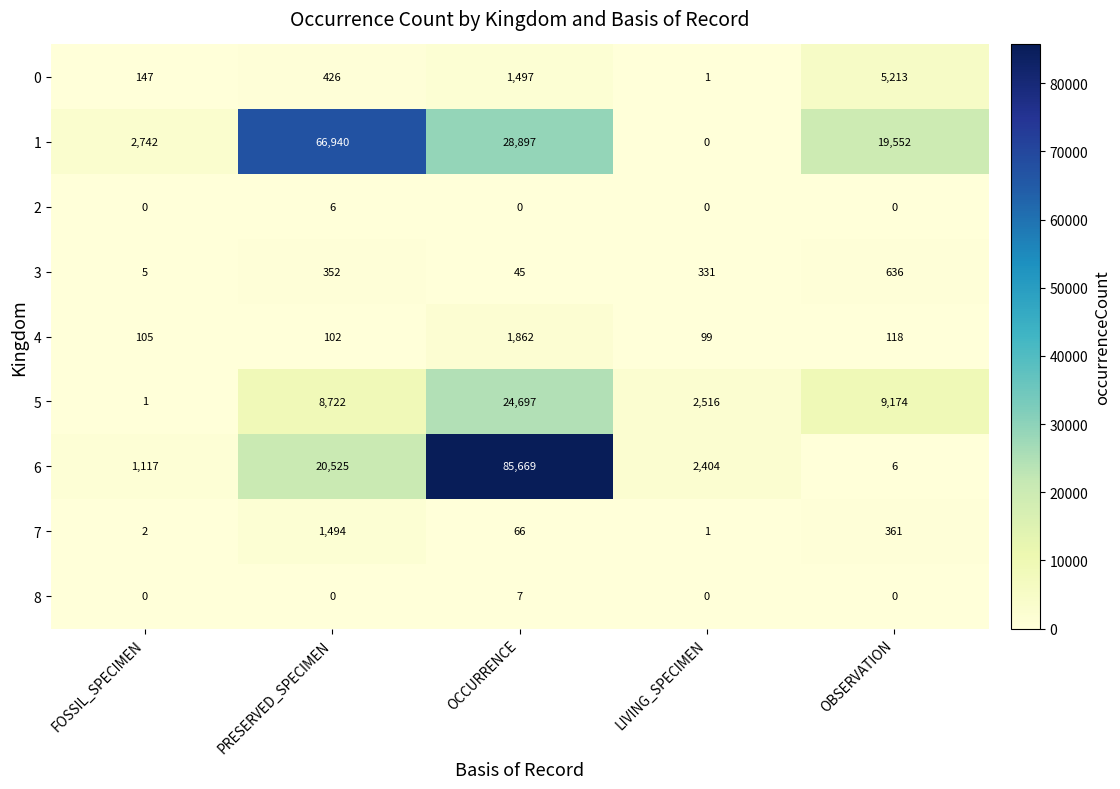

Is the value of 5 at OBSERVATION greater than the value of 8 at FOSSIL_SPECIMEN?

Yes